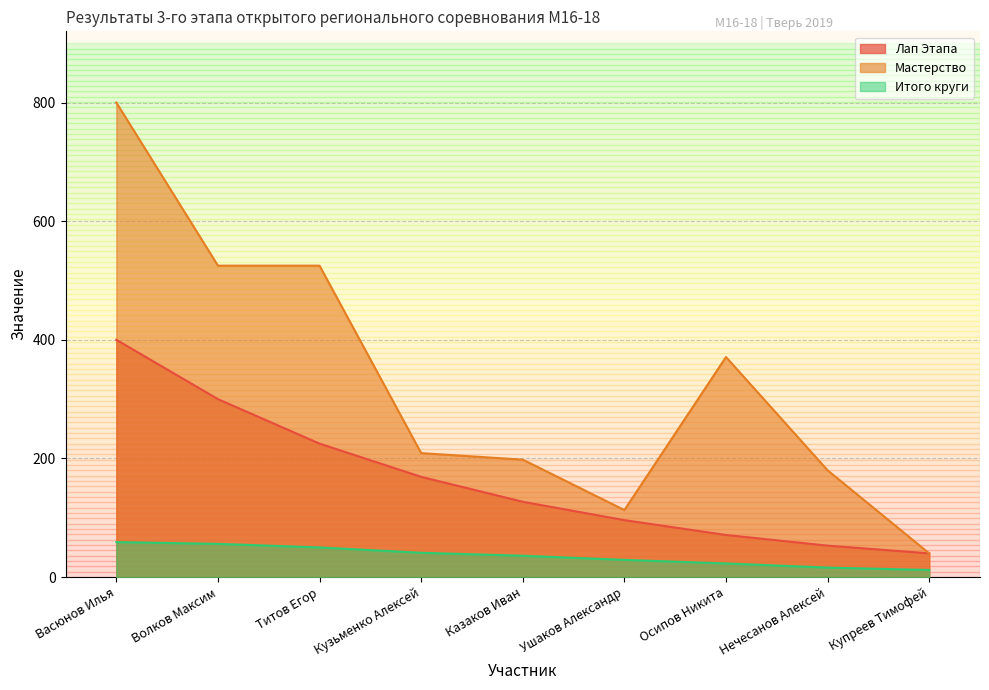

Reading left to right, extract all data points from this chart.

Лап Этапа: Васюнов Илья=400	Волков Максим=300	Титов Егор=225	Кузьменко Алексей=169	Казаков Иван=127	Ушаков Александр=96	Осипов Никита=71	Нечесанов Алексей=53	Купреев Тимофей=40
Мастерство: Васюнов Илья=800	Волков Максим=525	Титов Егор=525	Кузьменко Алексей=209	Казаков Иван=198	Ушаков Александр=113	Осипов Никита=371	Нечесанов Алексей=180	Купреев Тимофей=40
Итого круги: Васюнов Илья=59	Волков Максим=56	Титов Егор=50	Кузьменко Алексей=41	Казаков Иван=36	Ушаков Александр=29	Осипов Никита=23	Нечесанов Алексей=16	Купреев Тимофей=12